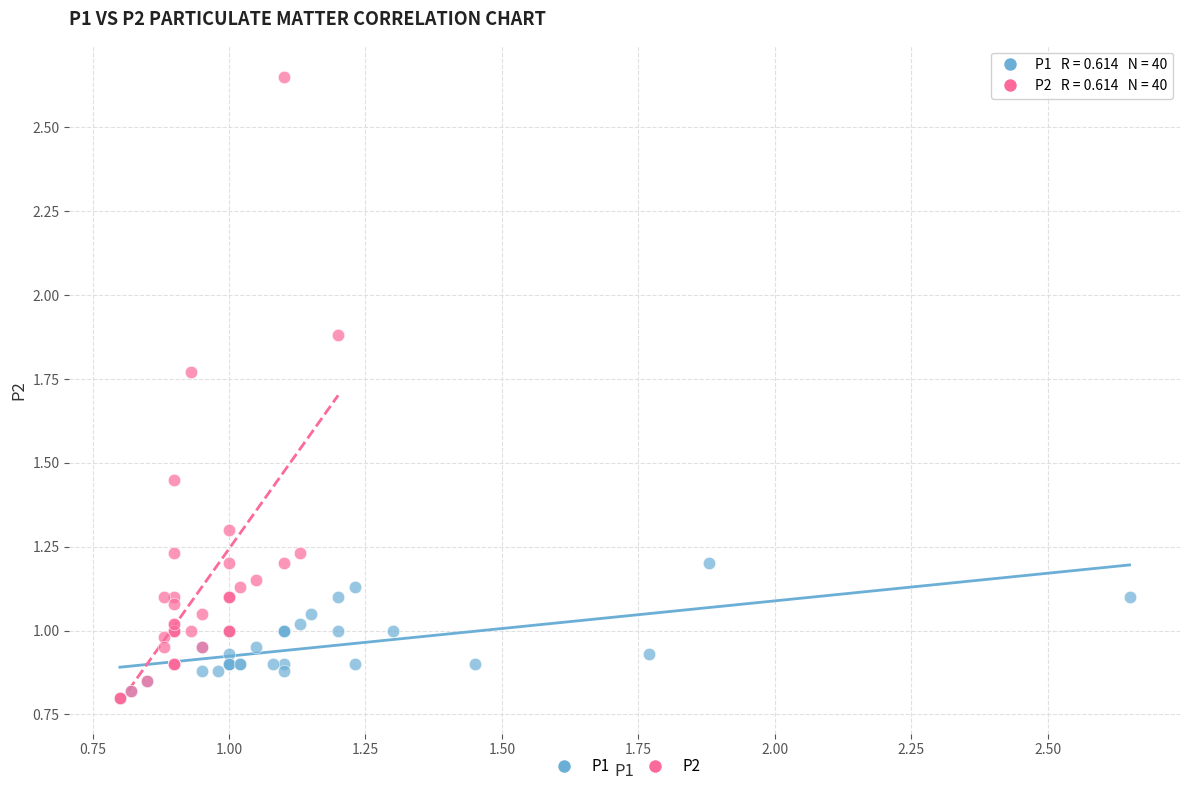

Which series has the widest spread of Y values?

P2